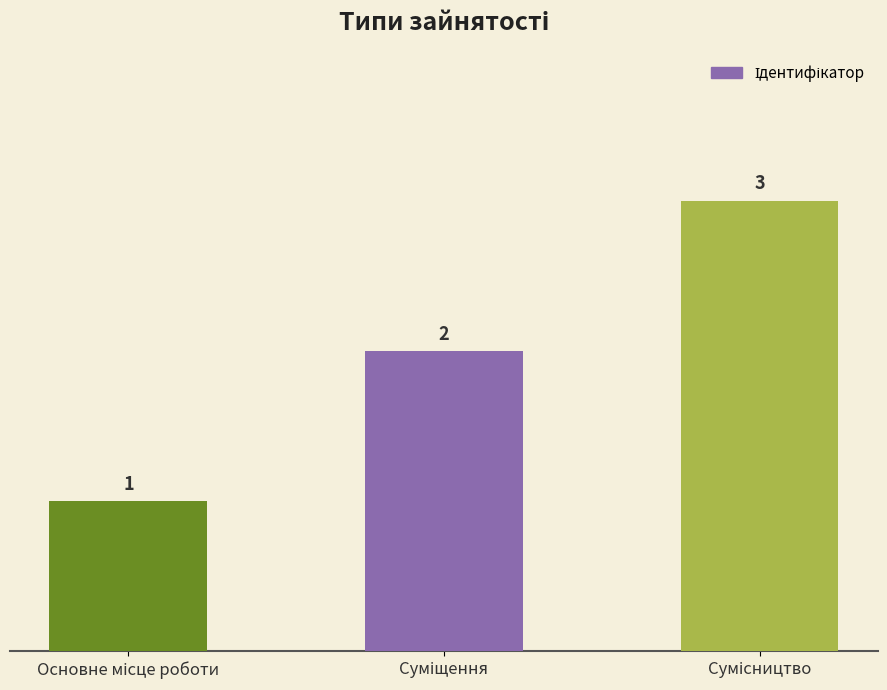

Count the values in the range 1 to 3.

3